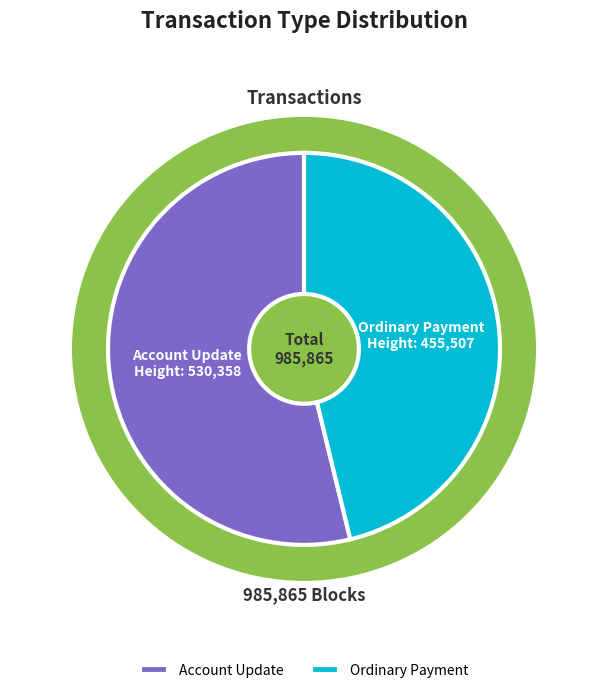

What is the ratio of the value at 455507 to the value at 530358?

0.9